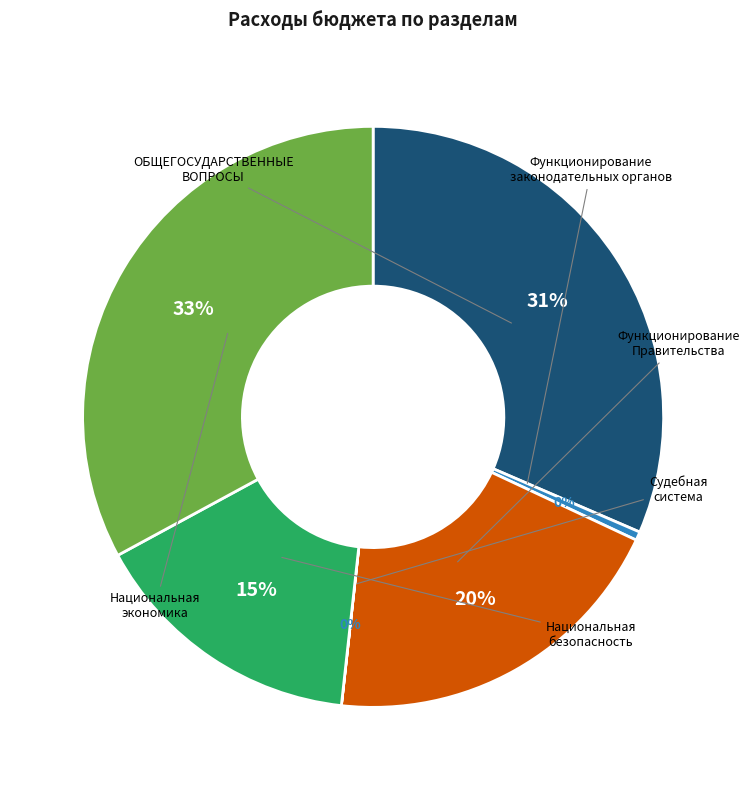

Is ОБЩЕГОСУДАРСТВЕННЫЕ ВОПРОСЫ the majority of the pie?

No